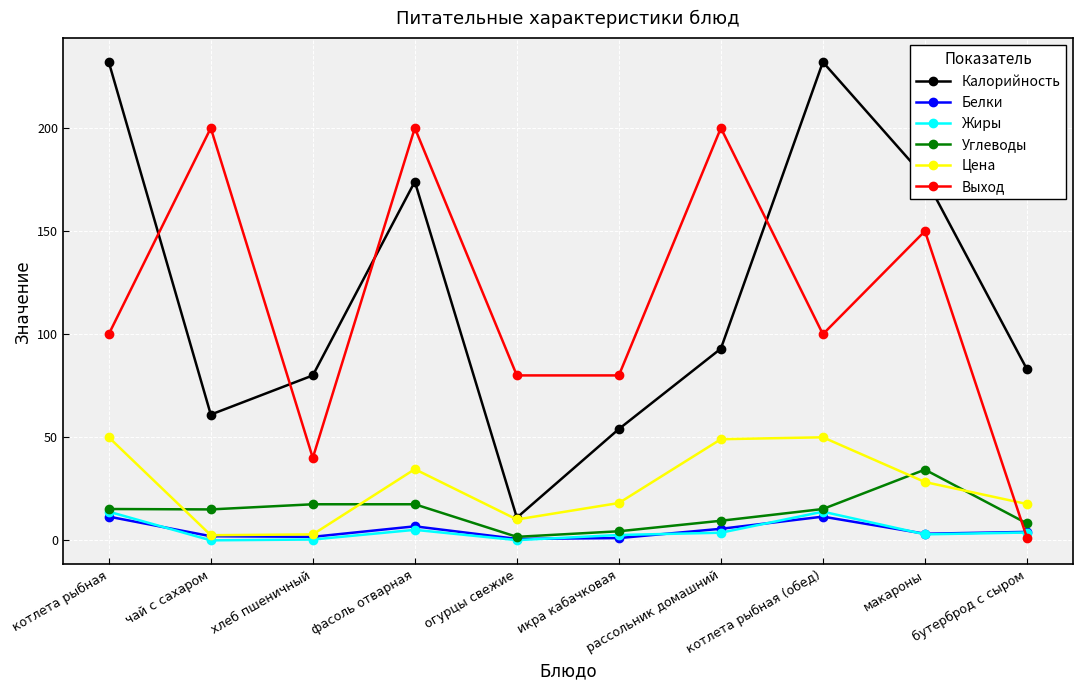

Rank the series by their maximum value, from lowest to highest.

Белки, Жиры, Углеводы, Цена, Выход, Калорийность